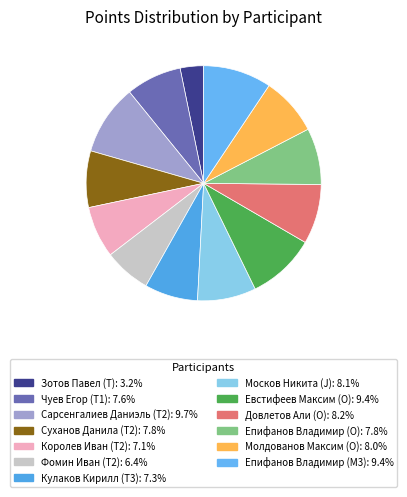

Between Епифанов Владимир (O) and Епифанов Владимир (M3), which is larger?

Епифанов Владимир (M3)